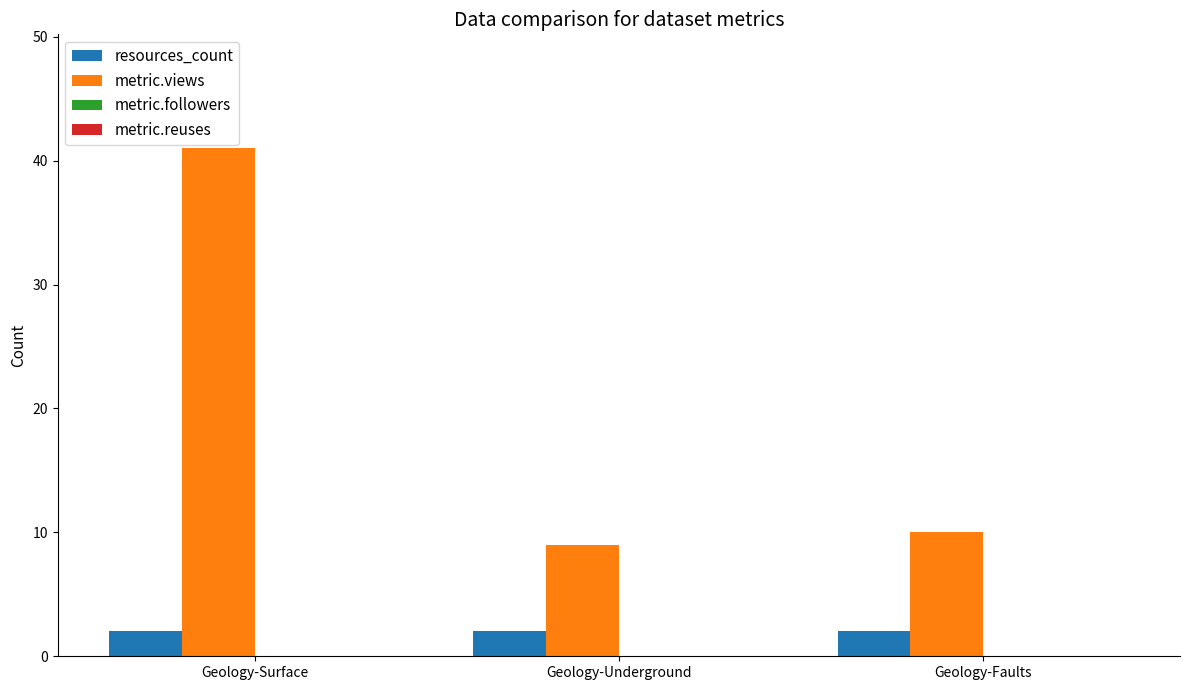

What is the sum of all resources_count values?

6